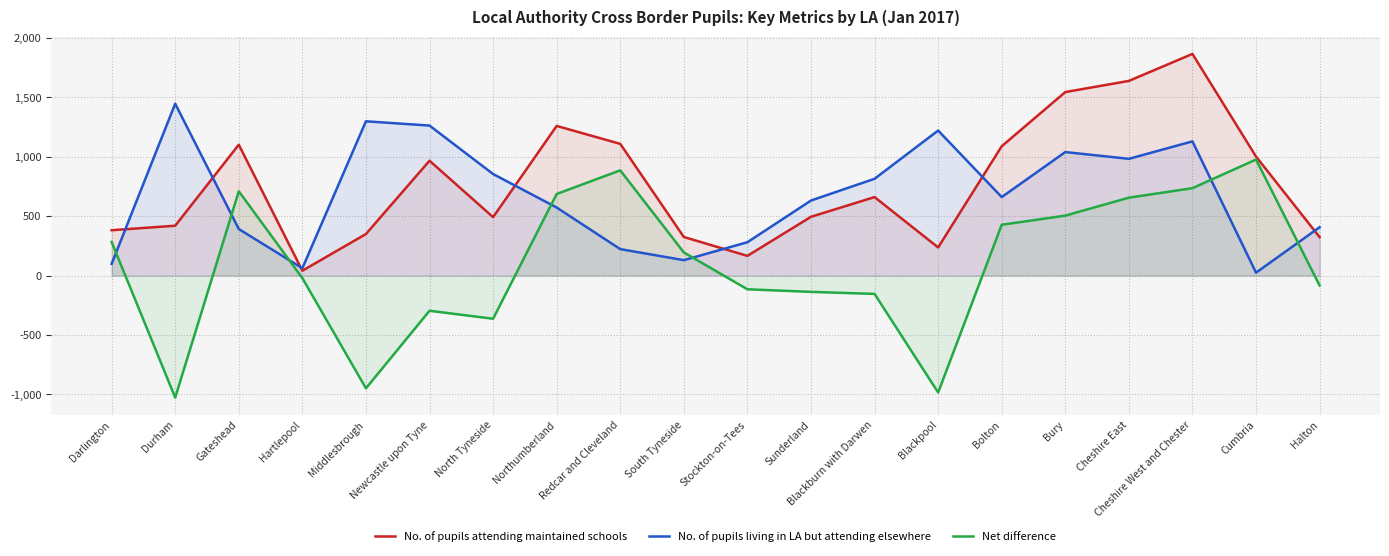

What is the value of the Net difference point at the 1st from the left?

283